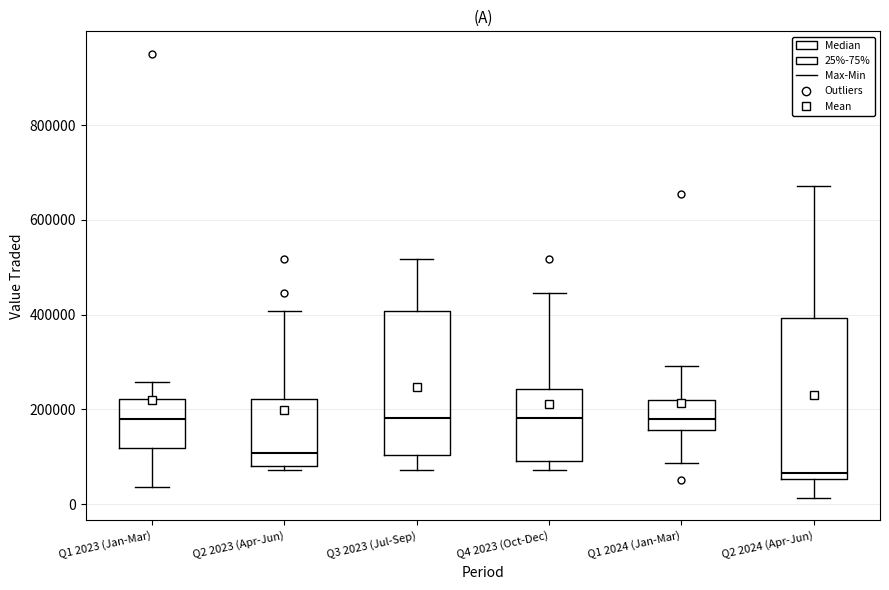

Which box is the tallest, from its lower edge to its upper edge?

Q2 2024 (Apr-Jun)